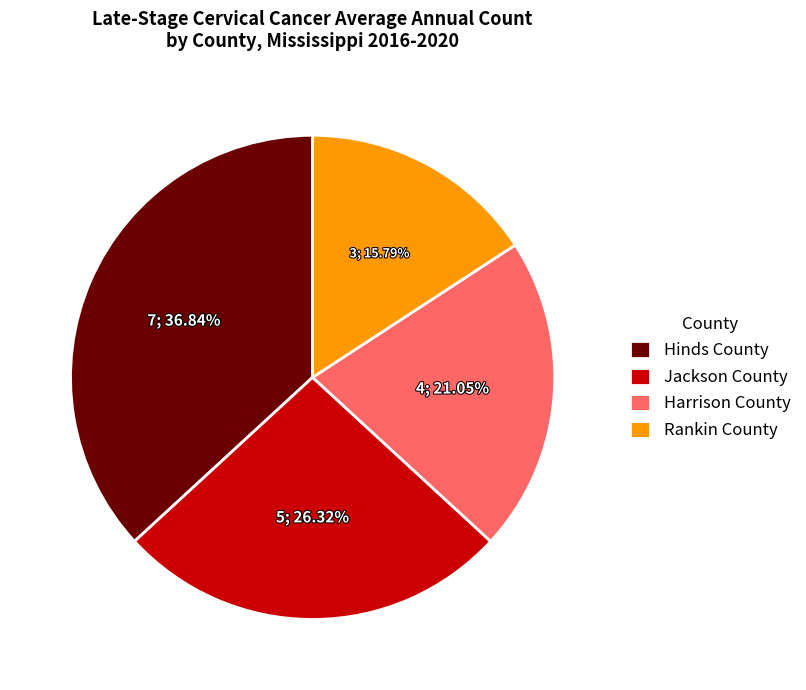

What percentage is the Harrison County slice, to the nearest percent?

21%